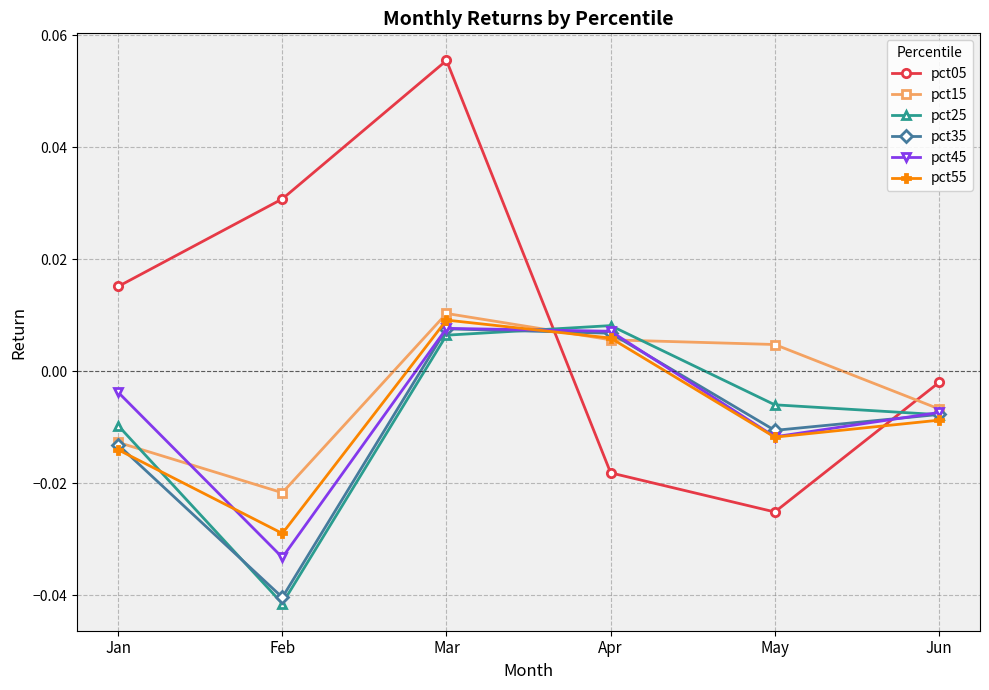

Which series has the widest spread of values?

pct05